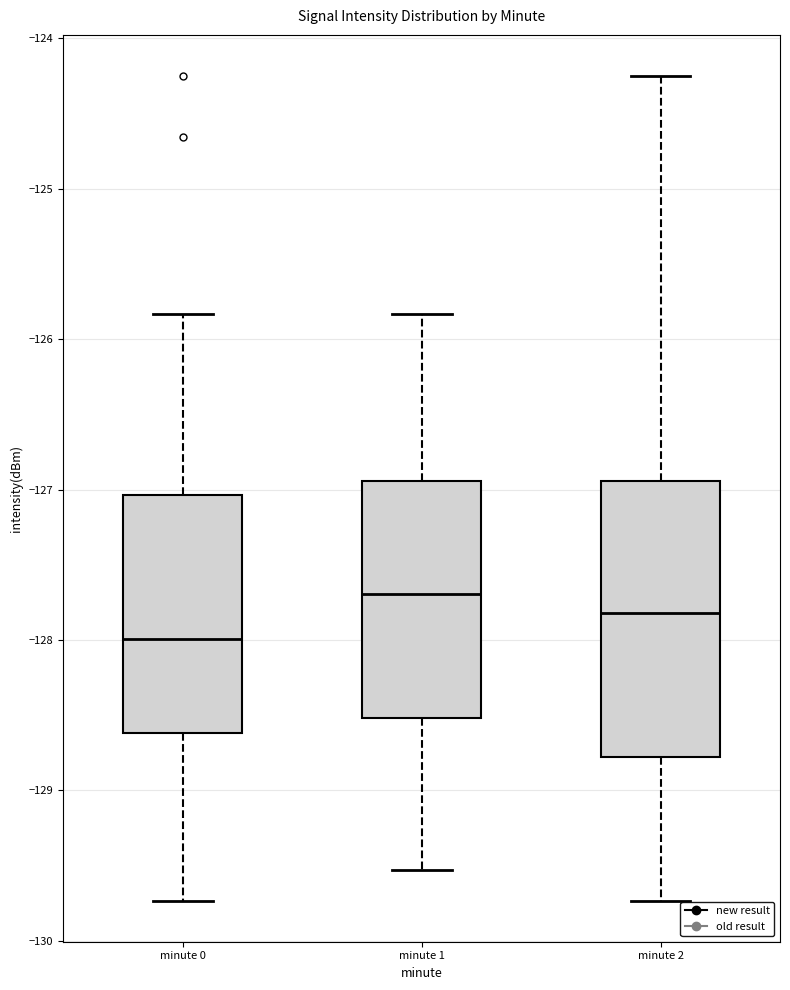

Reading left to right, read every box against the y-axis: the position of its median line, the range the box covers, and the ends of its whiskers. The values are not printed on the chart, so give them approximately, as read against the axis.

minute 0: median -128.0, box -128.6 to -127.0, whiskers -129.7 to -125.8
minute 1: median -127.7, box -128.5 to -126.9, whiskers -129.5 to -125.8
minute 2: median -127.8, box -128.8 to -126.9, whiskers -129.7 to -124.3